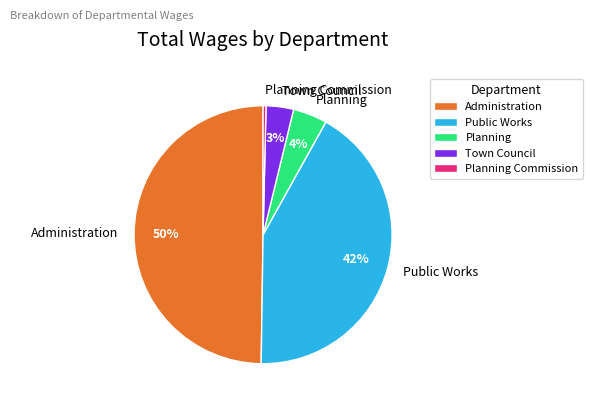

Is it true that Planning is 4% of the pie?

True